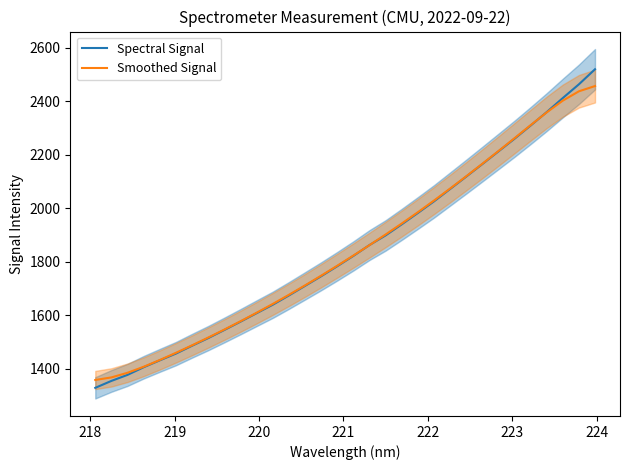

What is the difference between the maximum and second lowest values in the Spectral Signal series?

1165.0